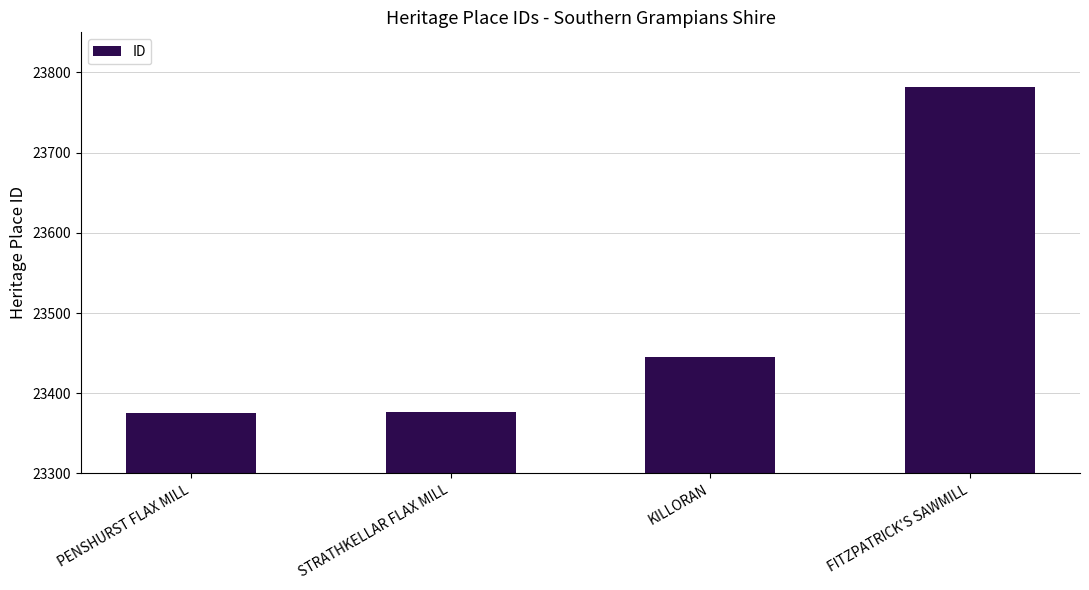

The value at KILLORAN is 11373. True or false?

False